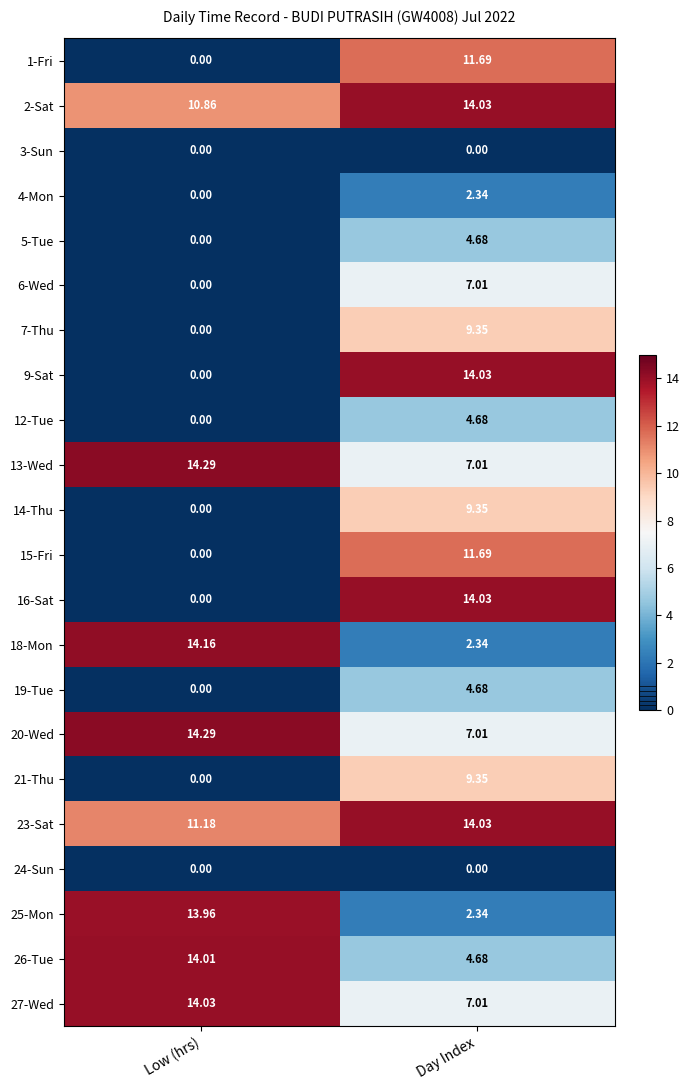

At which category is the sum across all series the highest?

Day Index